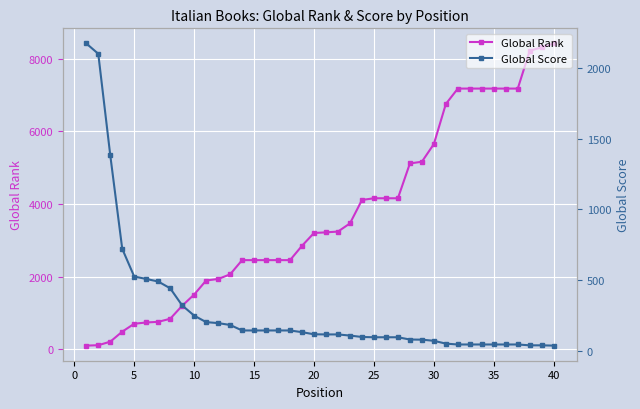

Rank the series at 25 from highest to lowest value.

Global Rank, Global Score